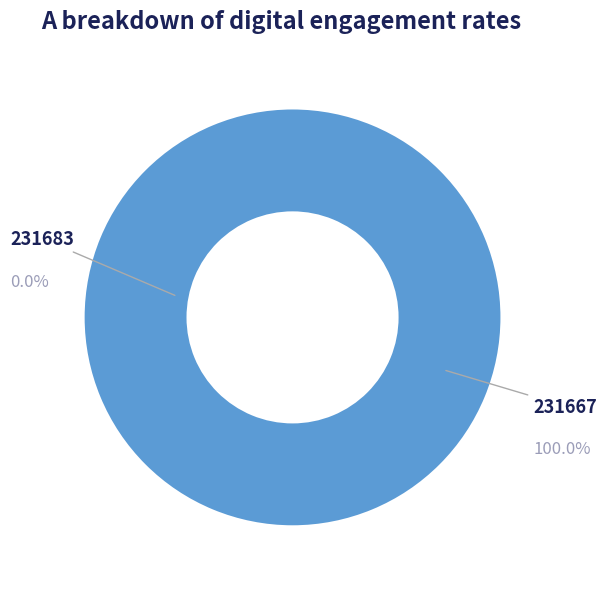

The 231683 slice represents 8% of the pie. True or false?

False